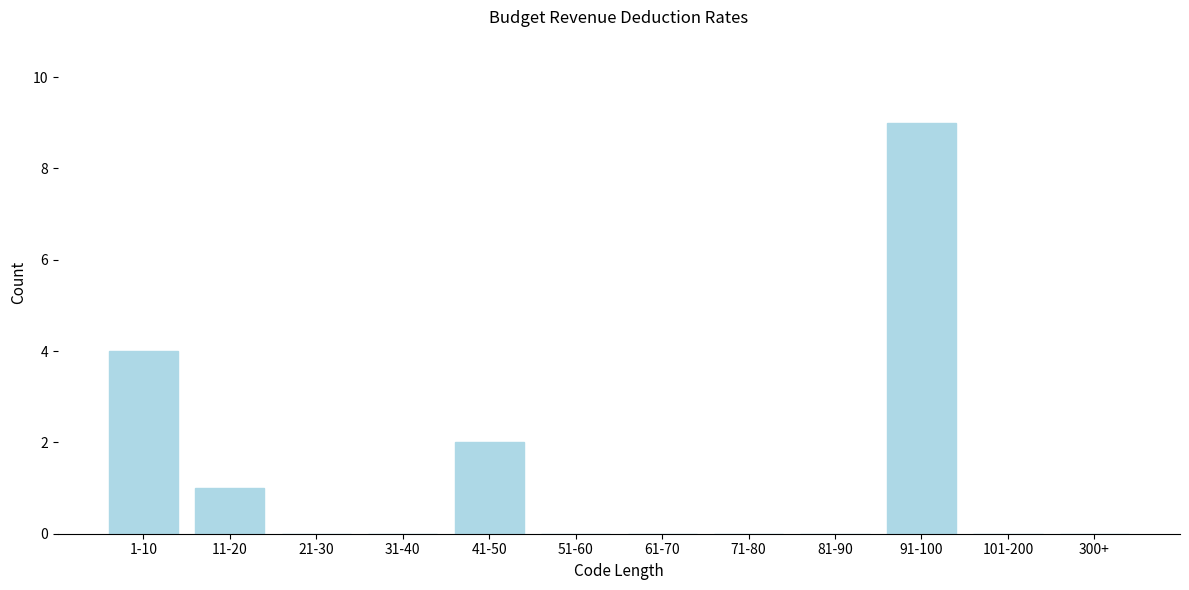

Reading left to right, extract all data points from this chart.

1-10=4	11-20=1	21-30=0	31-40=0	41-50=2	51-60=0	61-70=0	71-80=0	81-90=0	91-100=9	101-200=0	300+=0